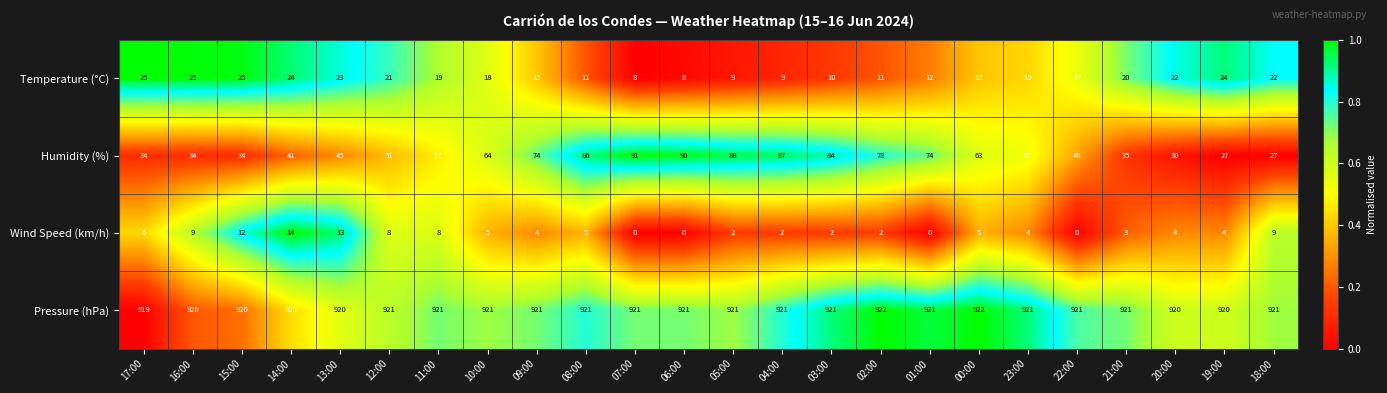

What is the approximate value of Humidity (%) at 10:00, to the nearest 10?

60